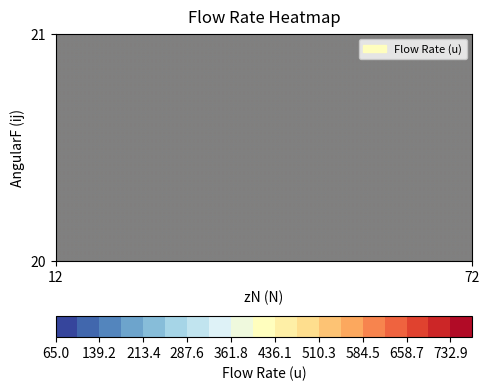

What is the difference between the maximum and minimum values in the 21 series?

480